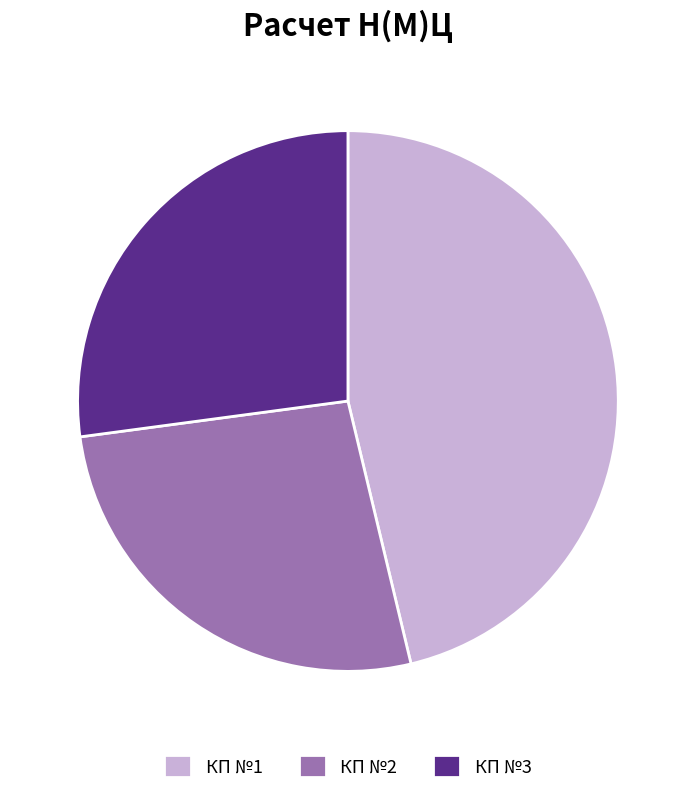

Combined, do КП №2 and КП №3 account for over 50%?

Yes